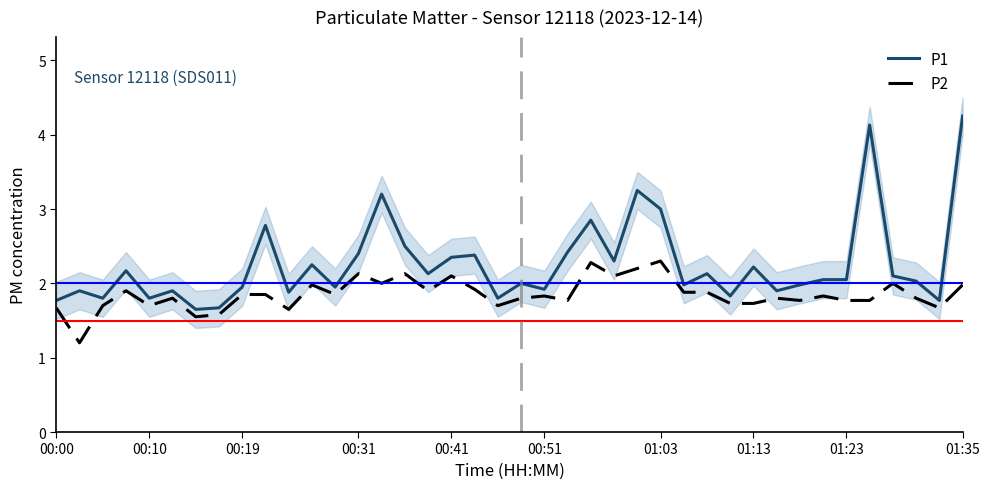

What is the value of the P2 point at the 15th from the left?

2.0